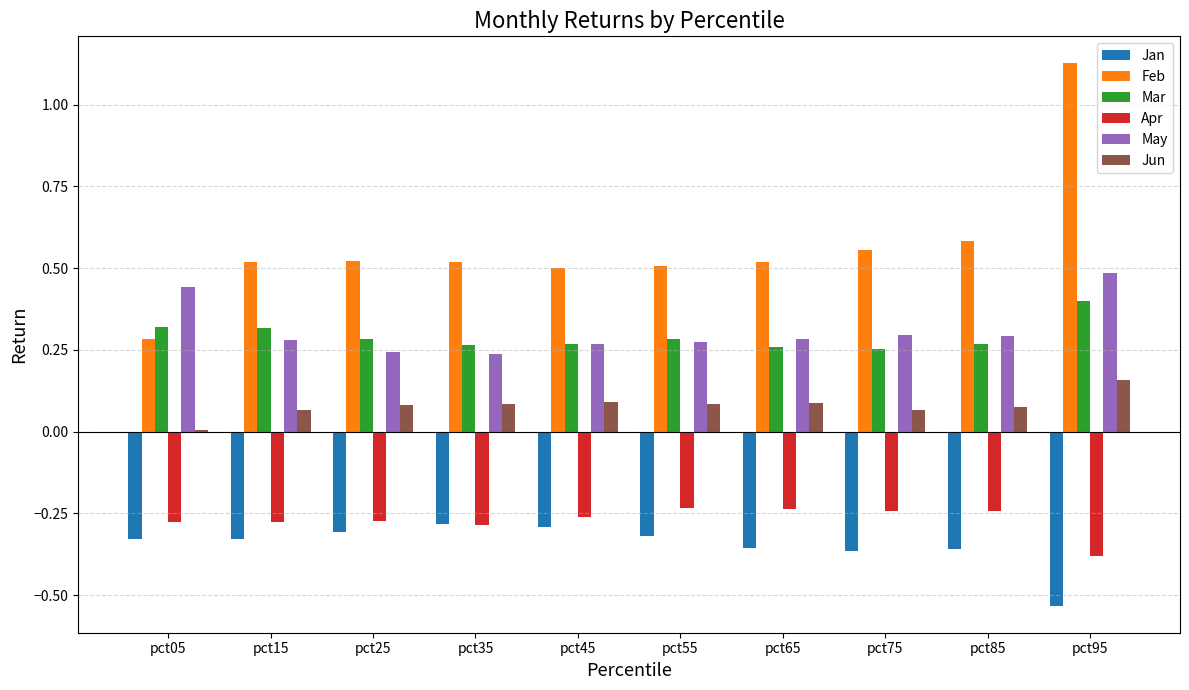

Which series changed the most between pct05 and pct95?

Feb